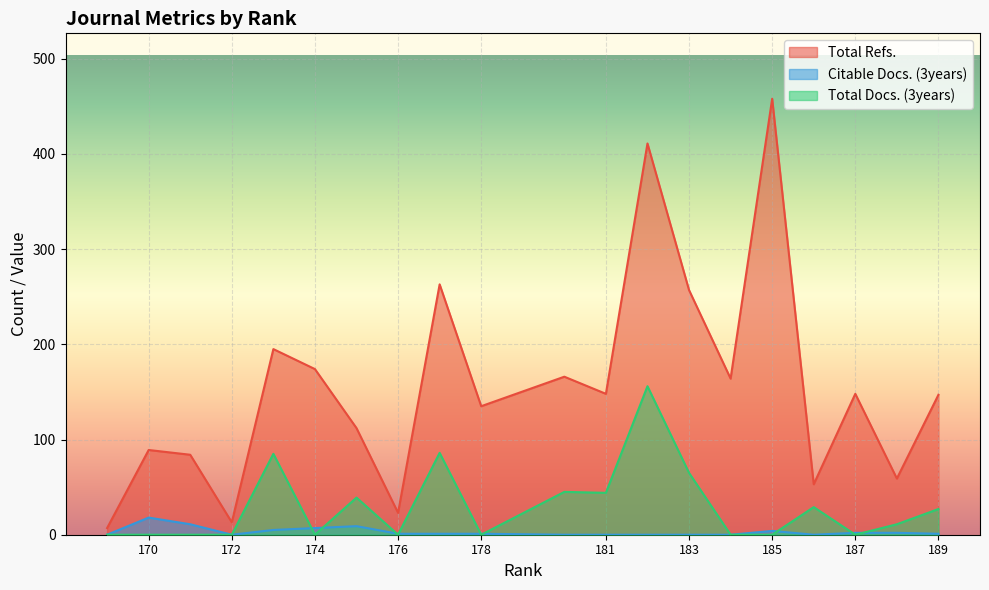

True or false: Total Docs. (3years) and Total Refs. intersect in this chart.

False